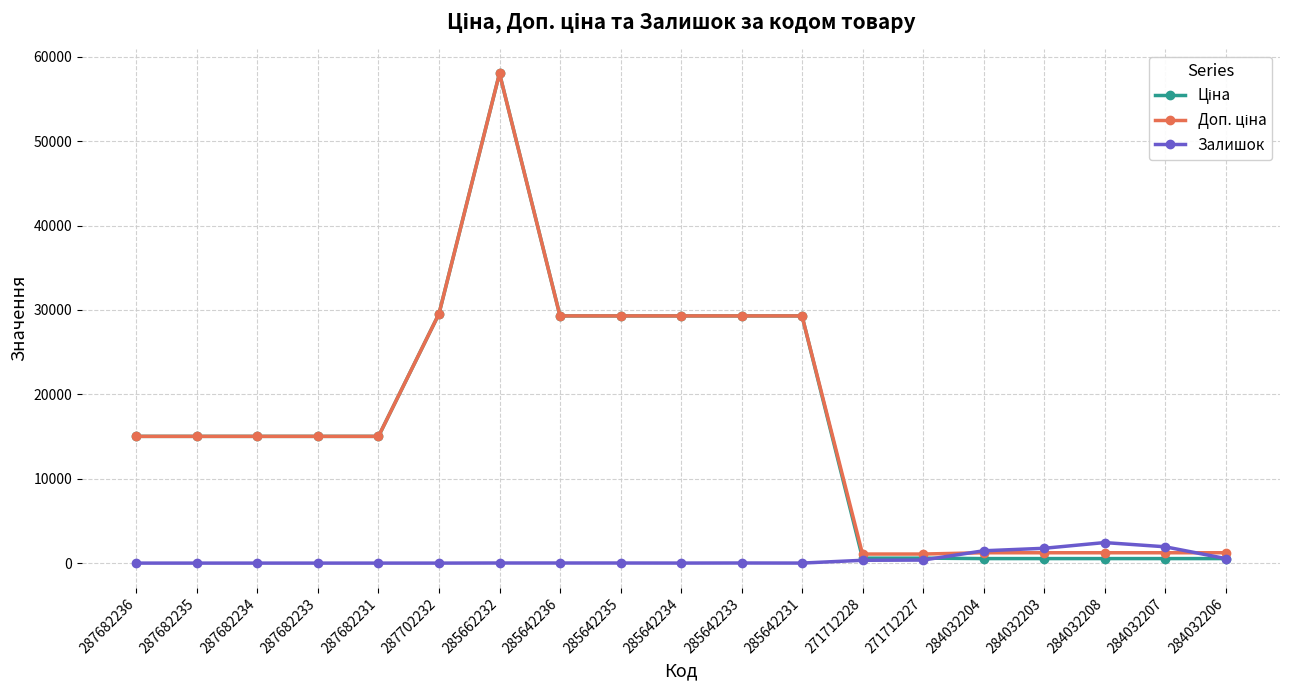

What position from the left is 284032206?

19